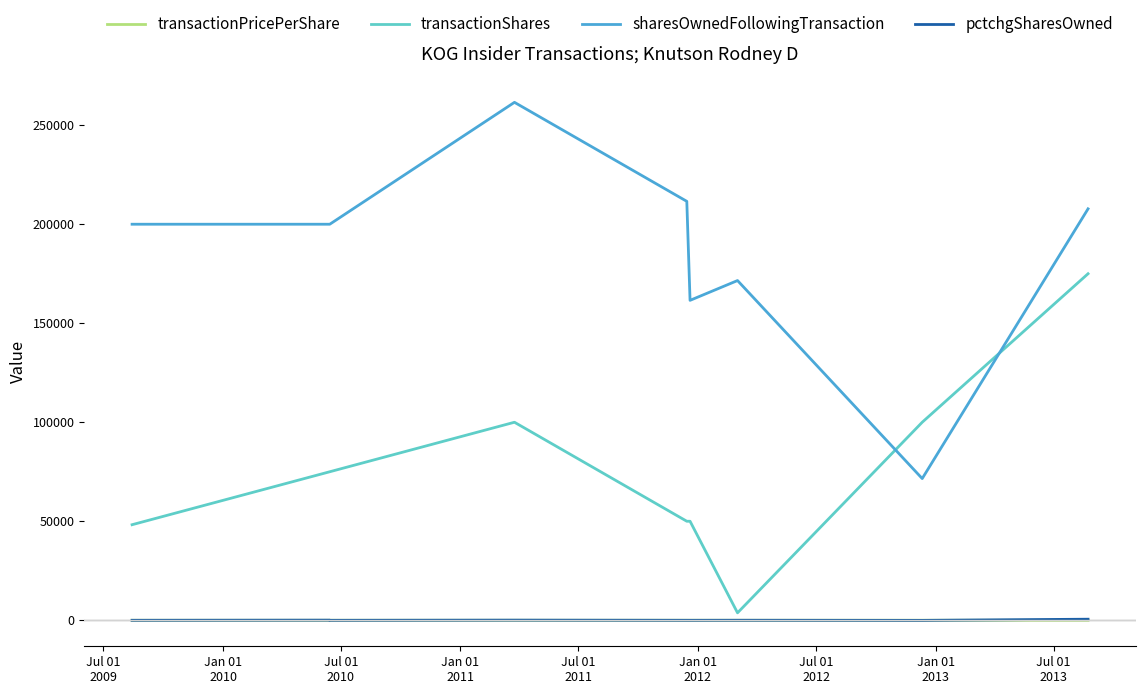

True or false: sharesOwnedFollowingTransaction and pctchgSharesOwned intersect in this chart.

False